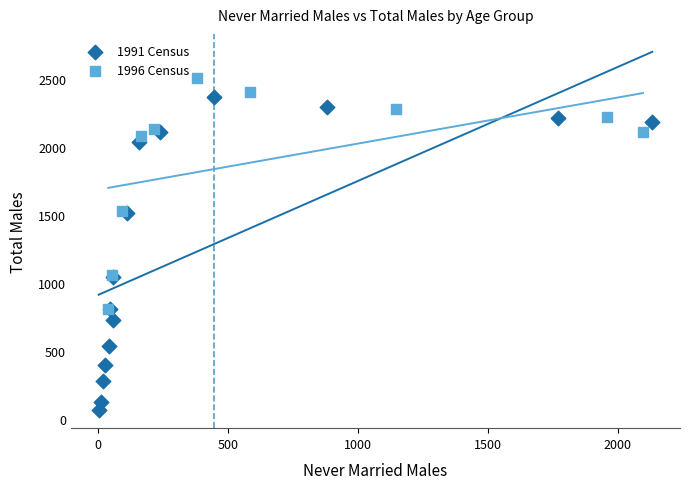

What are all the series names shown in the legend?

1991 Census, 1996 Census